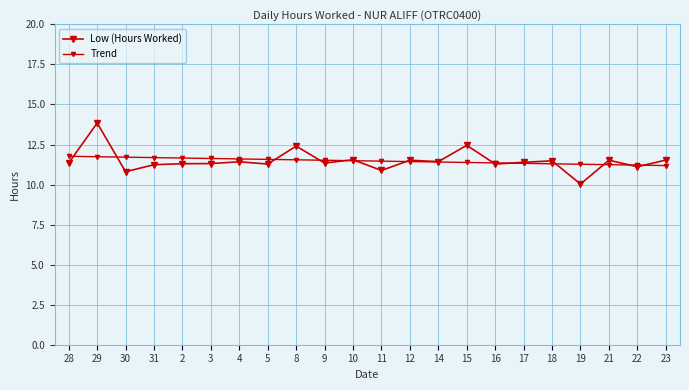

What is the difference between the maximum and minimum values in the Low (Hours Worked) series?

3.8